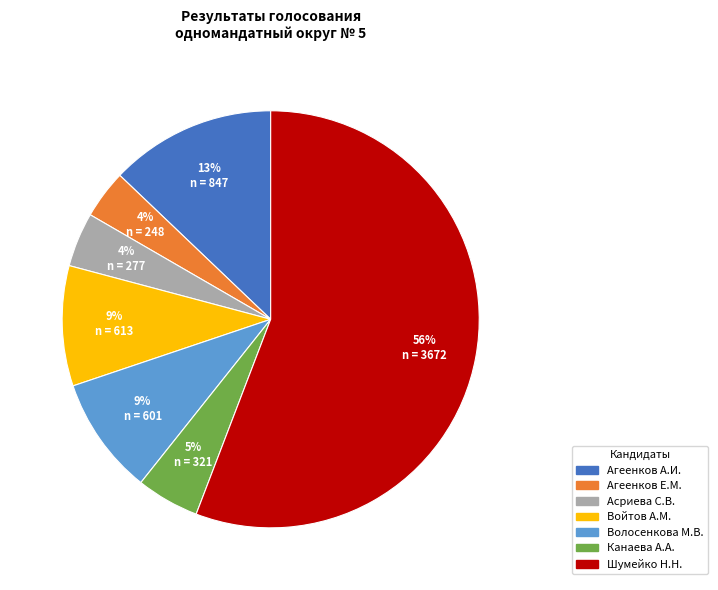

Is there any slice that represents more than half of the pie?

Yes